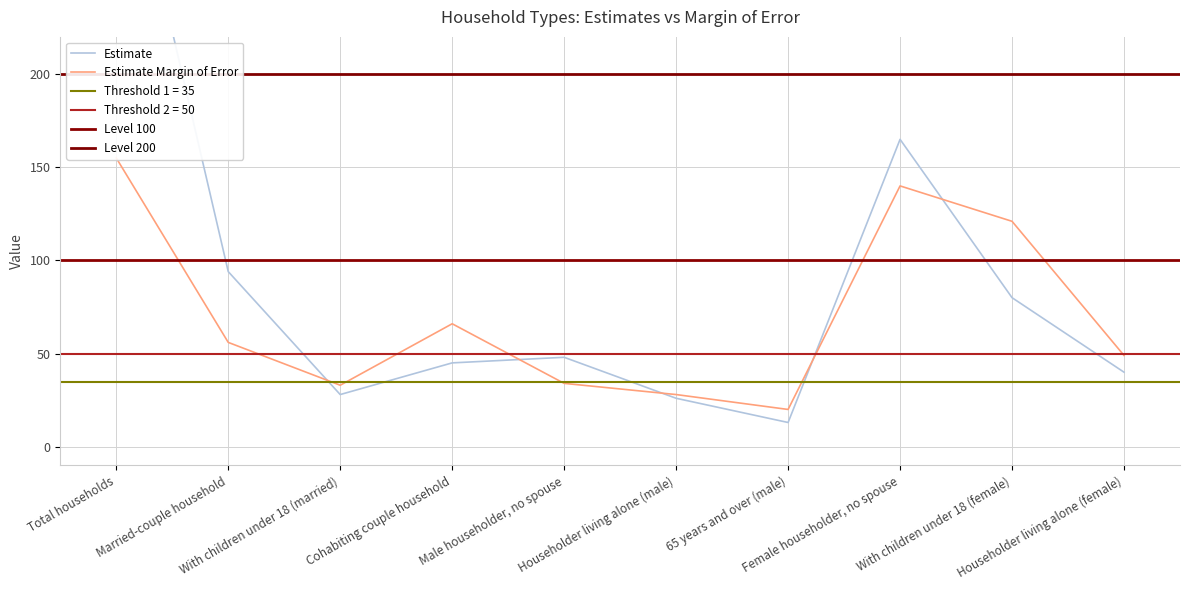

True or false: Estimate and Estimate Margin of Error cross at least once.

True